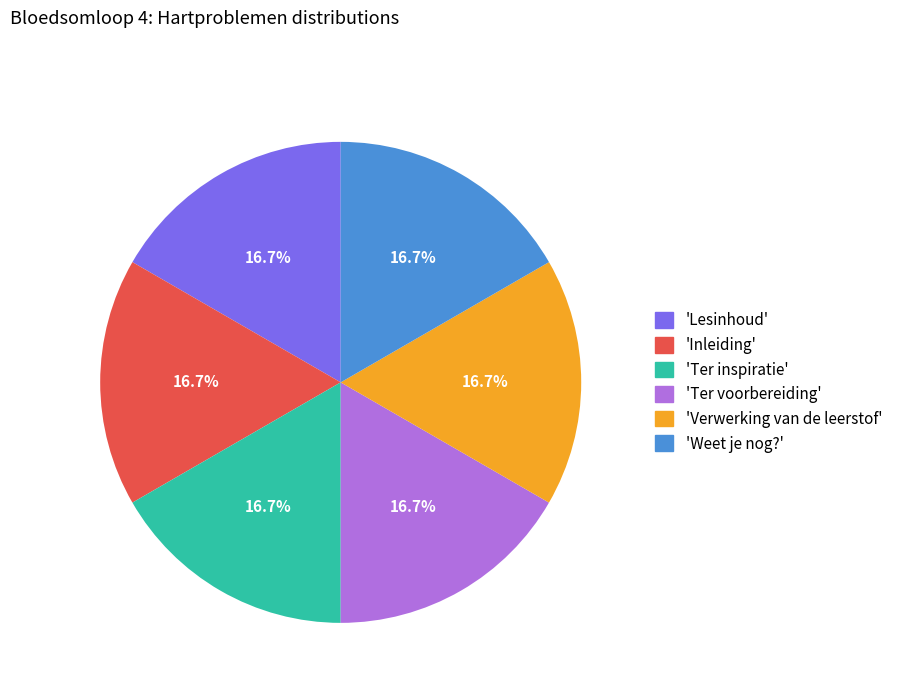

Approximately how many times larger is the value at 'Weet je nog?' compared to 'Ter voorbereiding'?

1.0